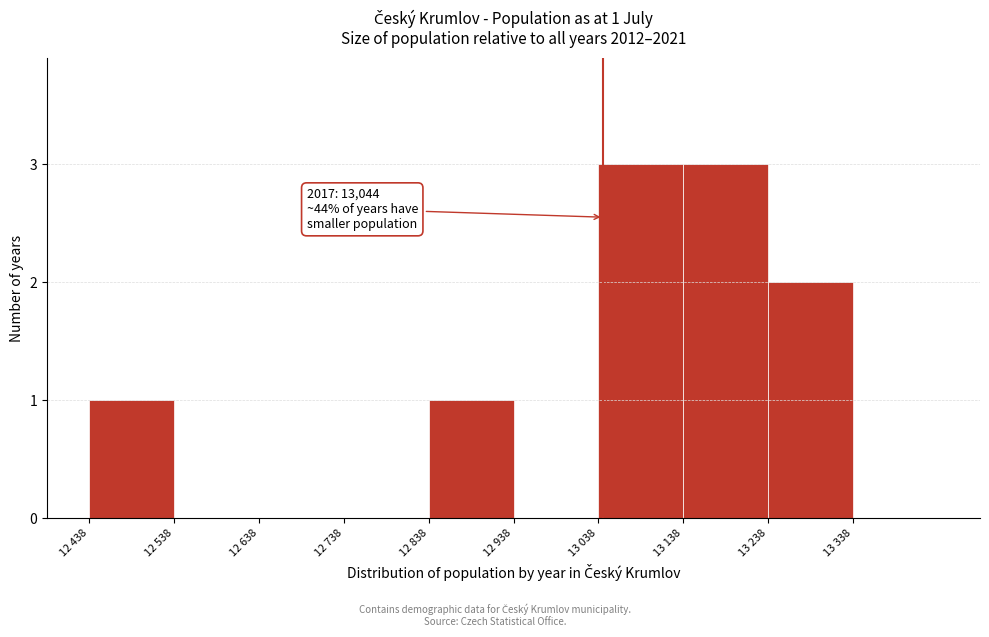

Reading right to left, list all the values displayed in this chart.

13 338=0	13 238=2	13 138=3	13 038=3	12 938=0	12 838=1	12 738=0	12 638=0	12 538=0	12 438=1